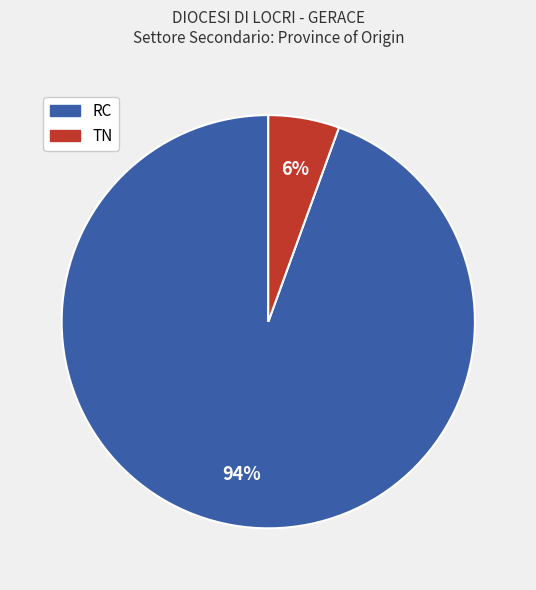

Is RC the majority of the pie?

Yes